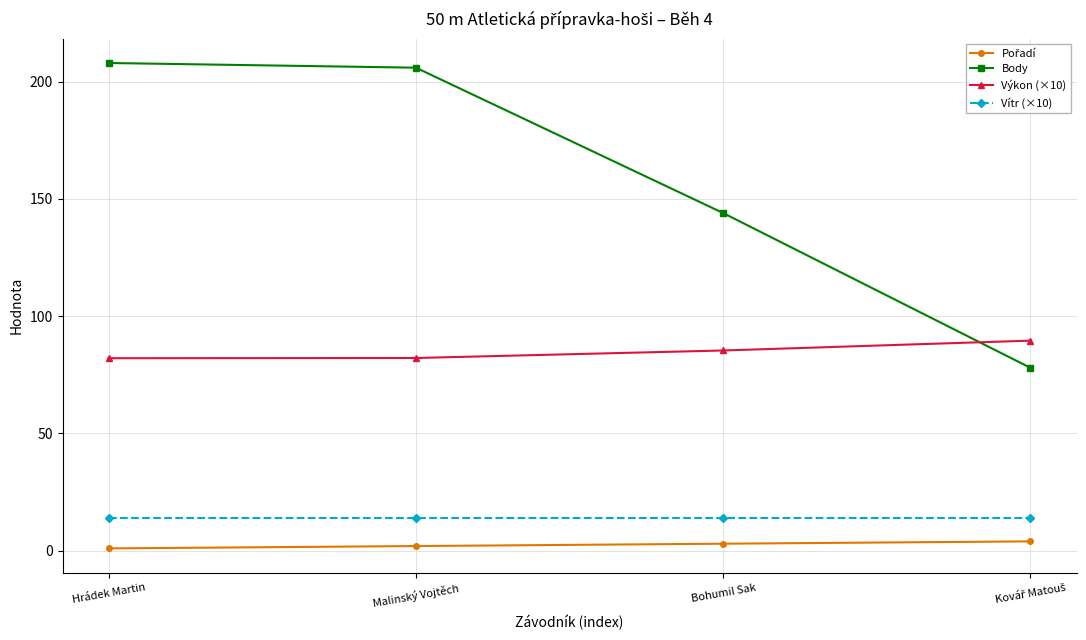

Does the chart display data point markers on the line(s)?

Yes